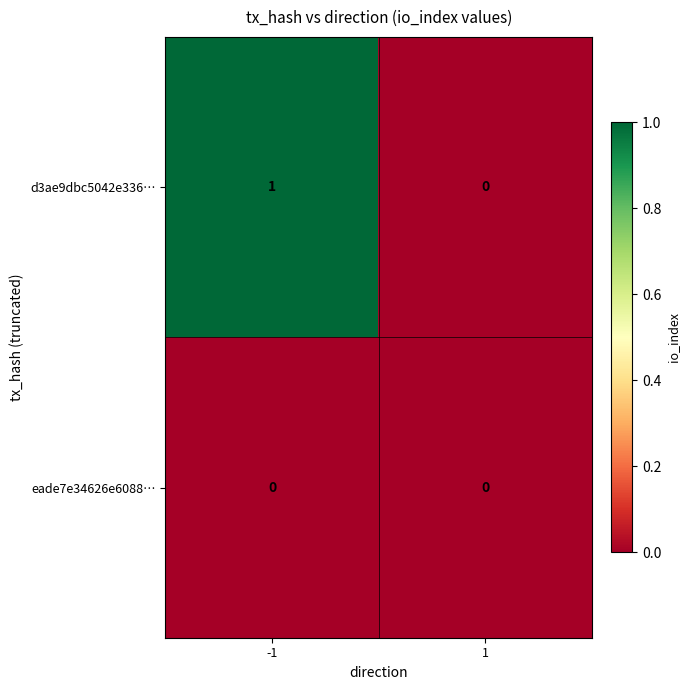

Count the number of categories in the chart.

2